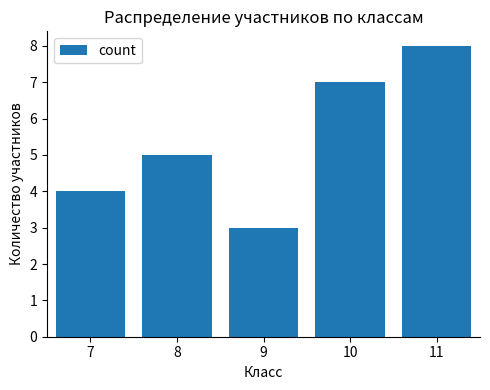

What is the value of the 4th bar from the left?

7